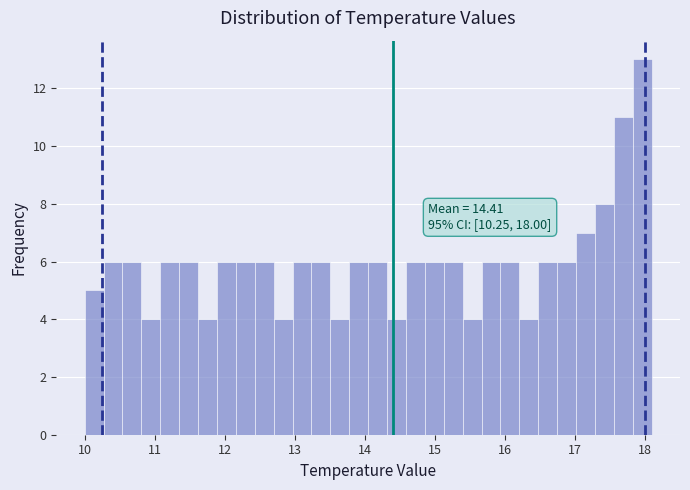

Around what value on the x-axis is the tallest bar? Give the approximate position of its centre, as read against the axis.

18.0